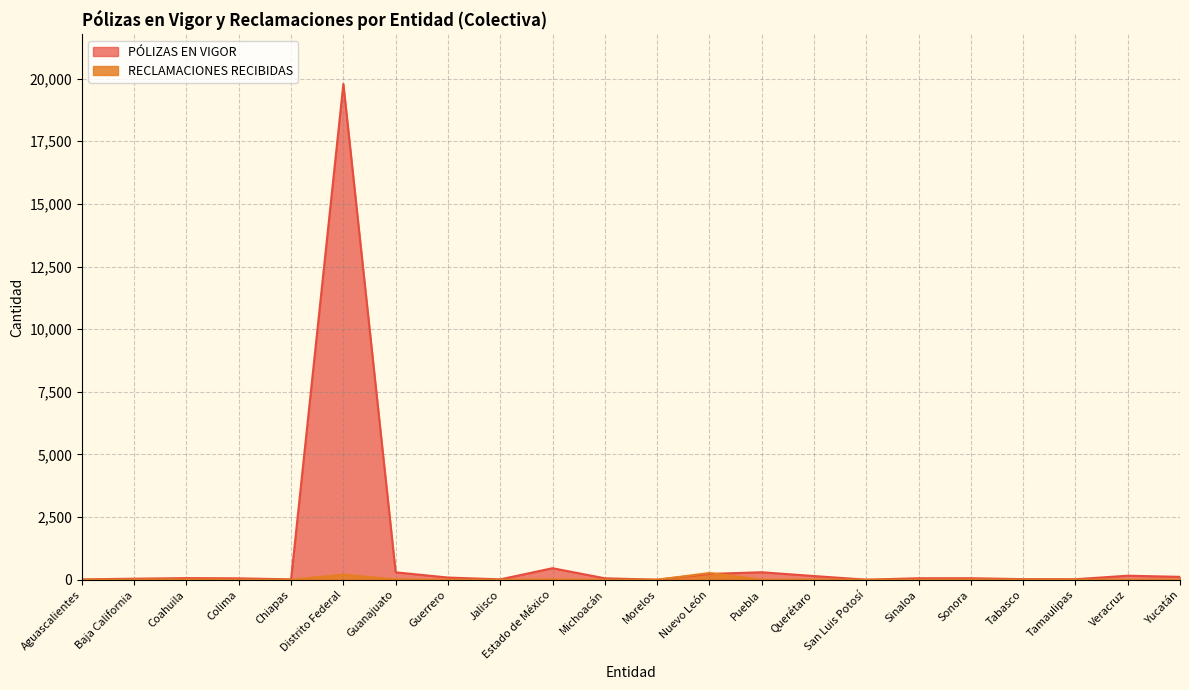

Reading right to left, what are all the values shown in this chart?

PÓLIZAS EN VIGOR: Yucatán=116	Veracruz=161	Tamaulipas=21	Tabasco=24	Sonora=61	Sinaloa=60	San Luis Potosí=3	Querétaro=148	Puebla=299	Nuevo León=232	Morelos=2	Michoacán=58	Estado de México=460	Jalisco=15	Guerrero=88	Guanajuato=296	Distrito Federal=19784	Chiapas=15	Colima=57	Coahuila=65	Baja California=42	Aguascalientes=15
RECLAMACIONES RECIBIDAS: Yucatán=3	Veracruz=0	Tamaulipas=2	Tabasco=0	Sonora=7	Sinaloa=1	San Luis Potosí=0	Querétaro=8	Puebla=2	Nuevo León=269	Morelos=0	Michoacán=0	Estado de México=14	Jalisco=0	Guerrero=2	Guanajuato=16	Distrito Federal=204	Chiapas=0	Colima=4	Coahuila=11	Baja California=6	Aguascalientes=0